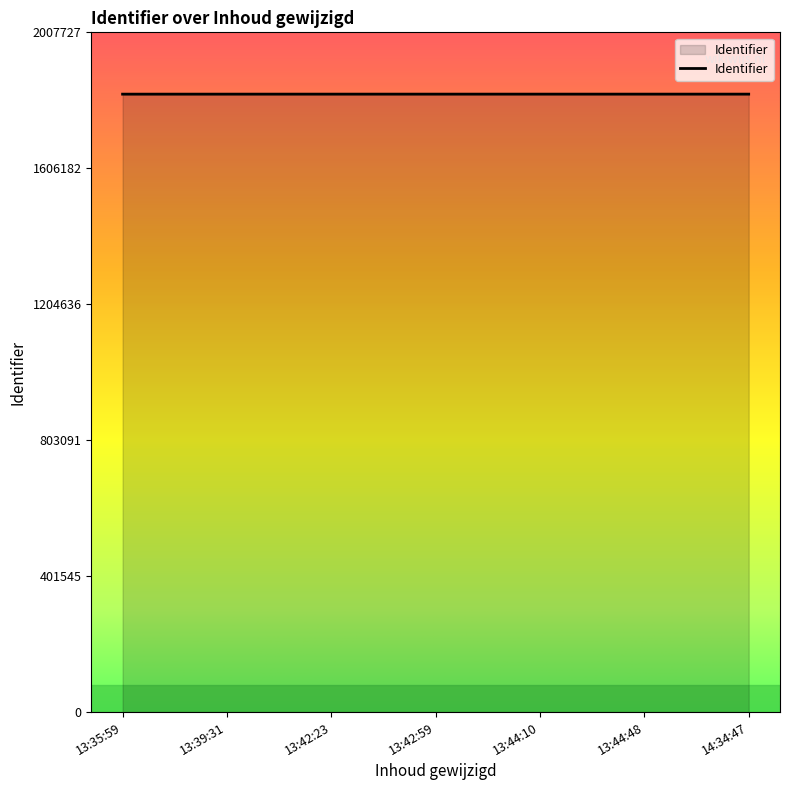

The value at 13:44:10 is 1825202. True or false?

True